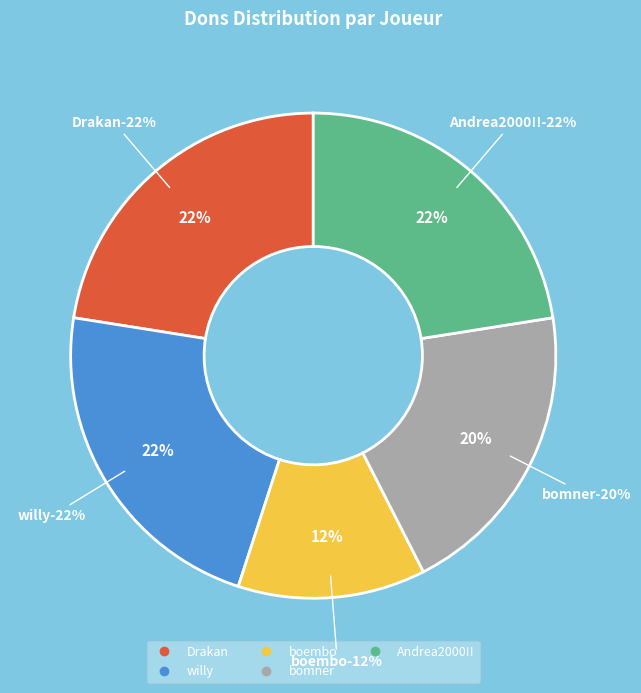

Is it true that willy is 8% of the pie?

False